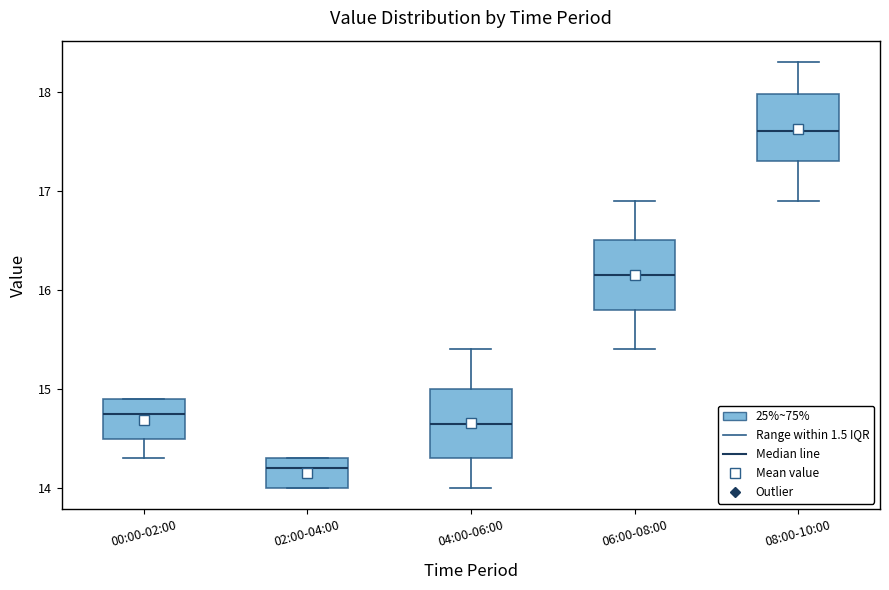

Reading left to right, read every box against the y-axis: the position of its median line, the range the box covers, and the ends of its whiskers. The values are not printed on the chart, so give them approximately, as read against the axis.

00:00-02:00: median 14.8, box 14.5 to 14.9, whiskers 14.3 to 14.9
02:00-04:00: median 14.2, box 14.0 to 14.3, whiskers 14.0 to 14.3
04:00-06:00: median 14.7, box 14.3 to 15.0, whiskers 14.0 to 15.4
06:00-08:00: median 16.2, box 15.8 to 16.5, whiskers 15.4 to 16.9
08:00-10:00: median 17.6, box 17.3 to 18.0, whiskers 16.9 to 18.3